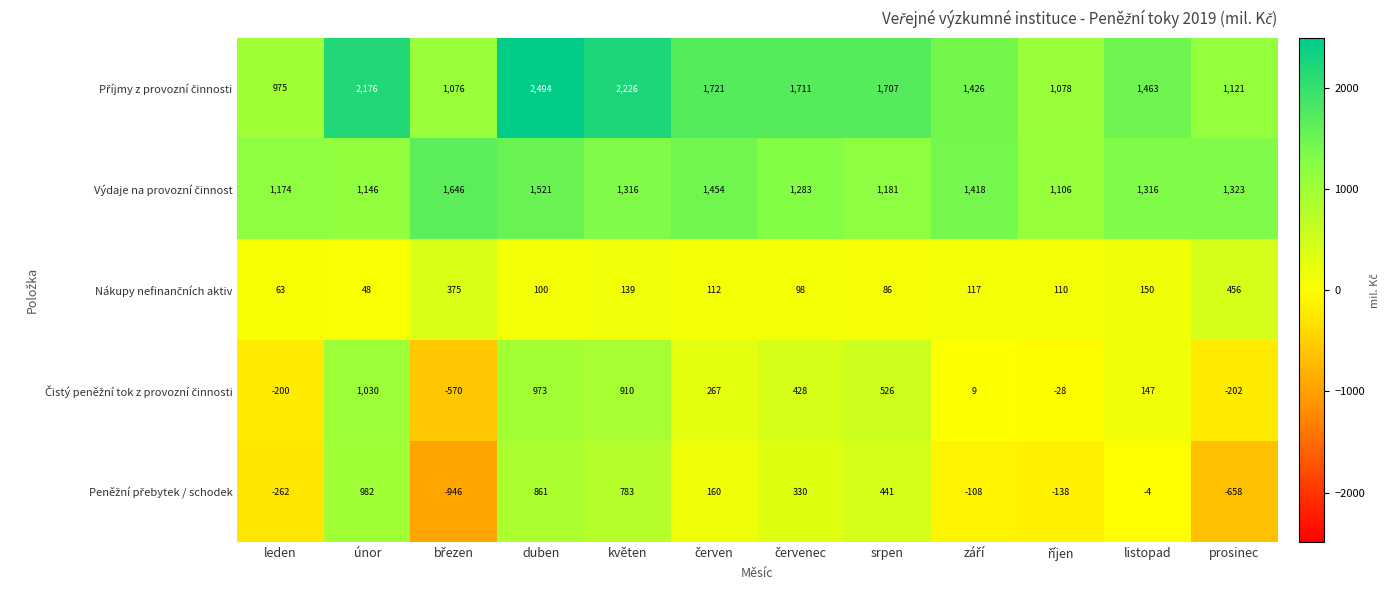

At which category is the sum across all series the highest?

duben